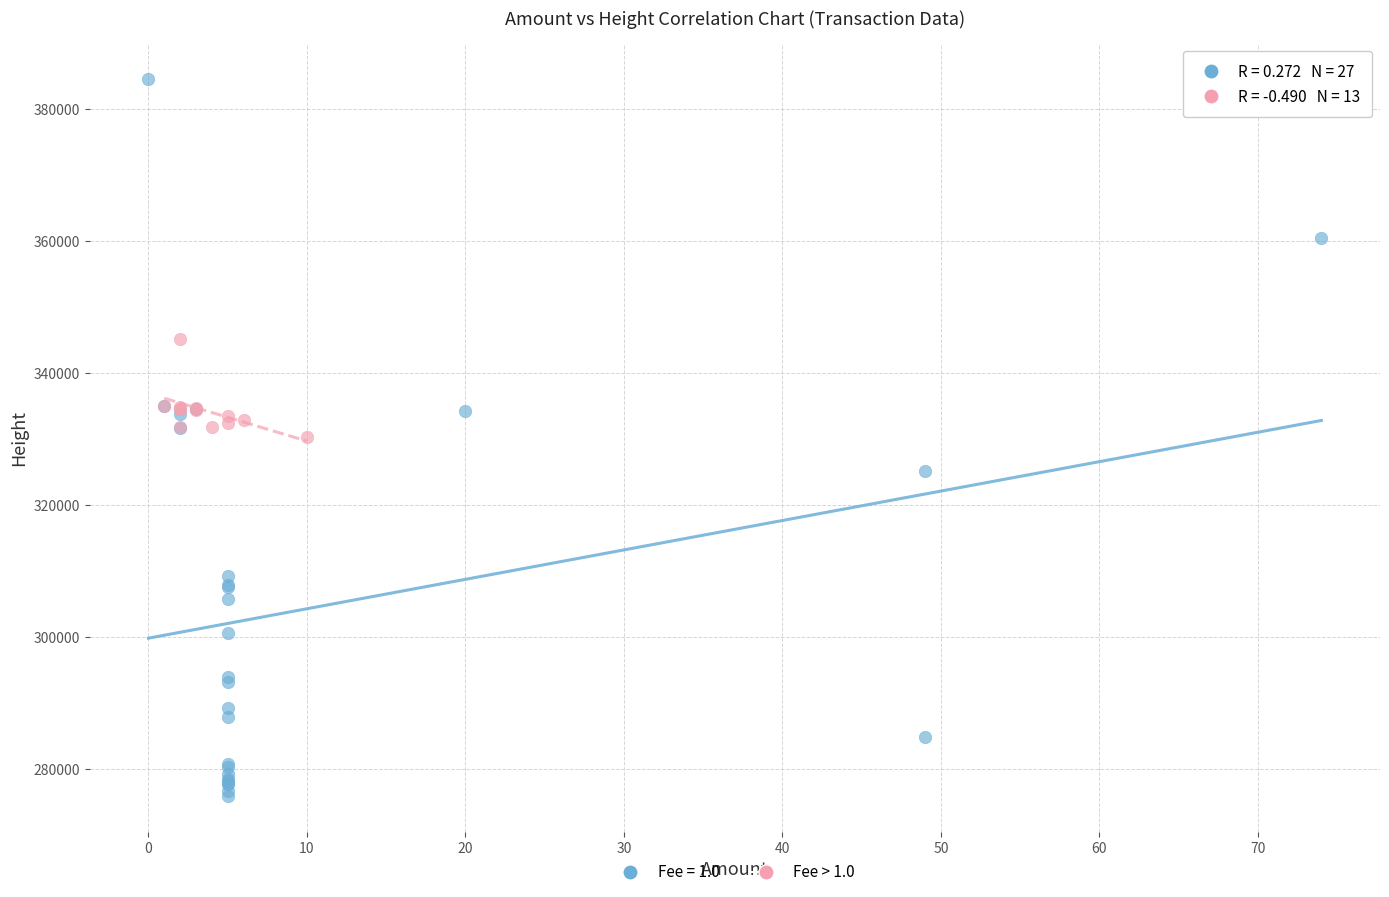

Which series has the largest Y range (max minus min)?

Fee = 1.0